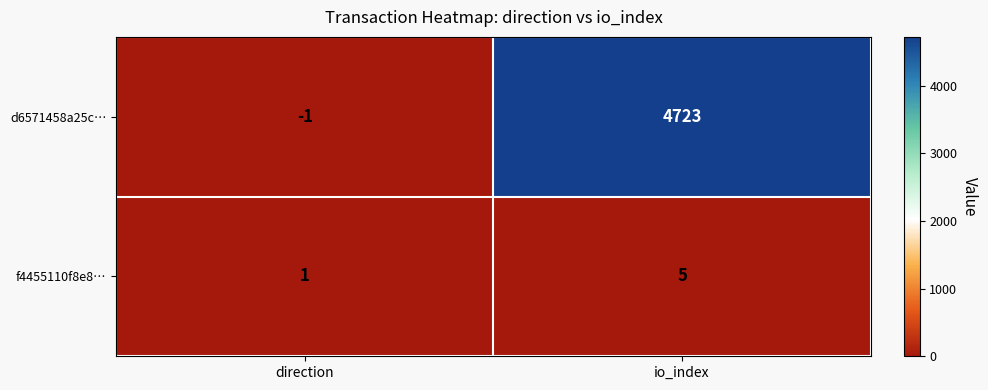

How many categories are shown in the chart?

2